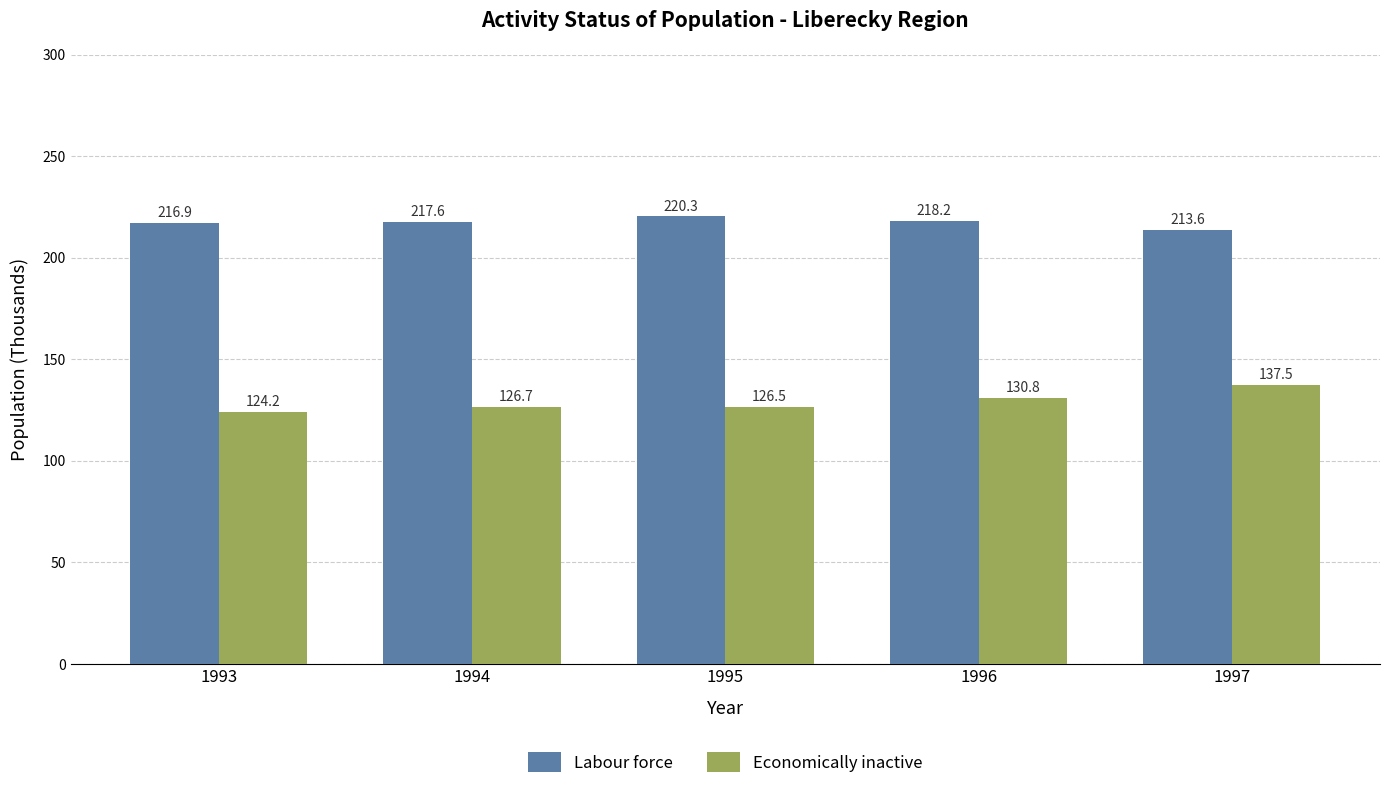

The Labour force series shows 213.6 at 1997. True or false?

True